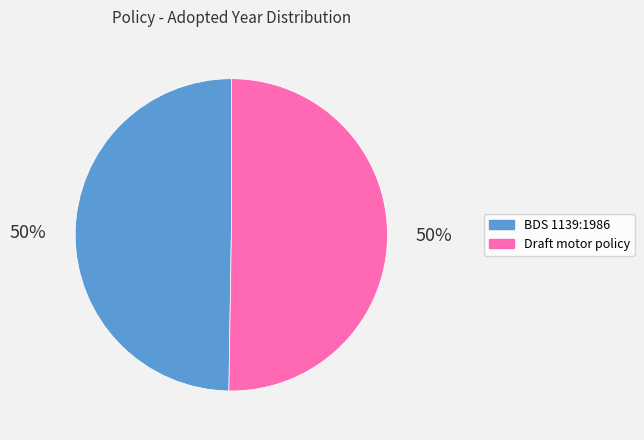

To the nearest percent, what is the combined percentage of Draft motor policy and BDS 1139:1986?

100%